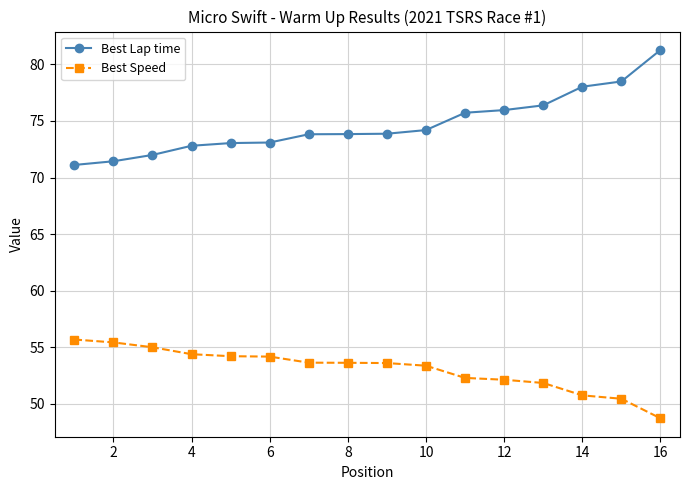

What is the value of the Best Lap time point at the 11th from the left?

75.7